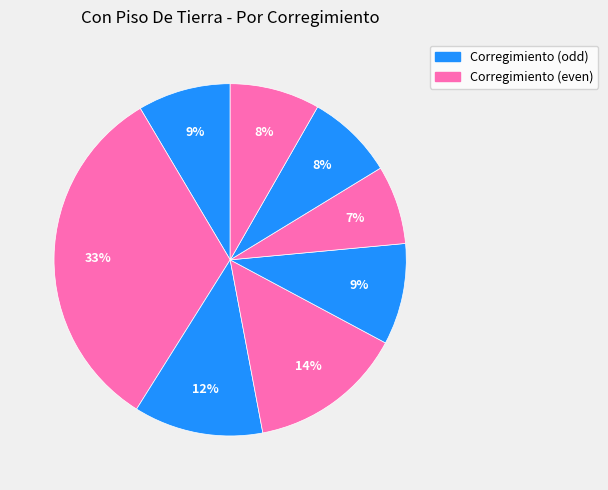

How many segments does this pie chart have?

8